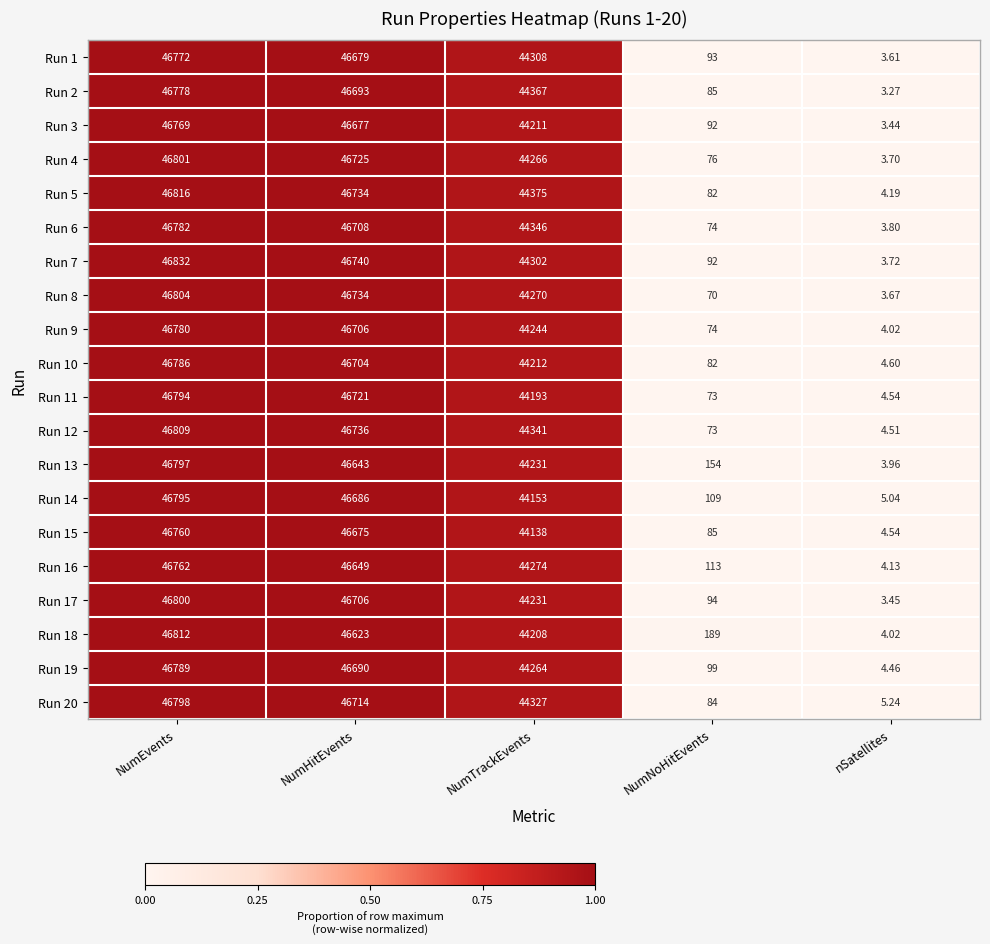

List the labels in order of Run 18 value, largest first.

NumEvents, NumHitEvents, NumTrackEvents, NumNoHitEvents, nSatellites